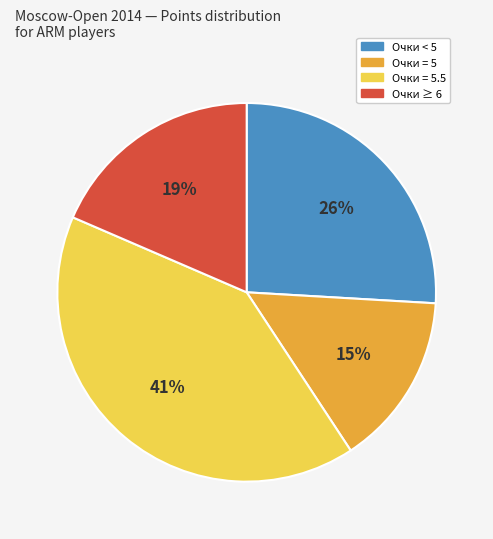

To the nearest percent, what is the average slice percentage?

25%